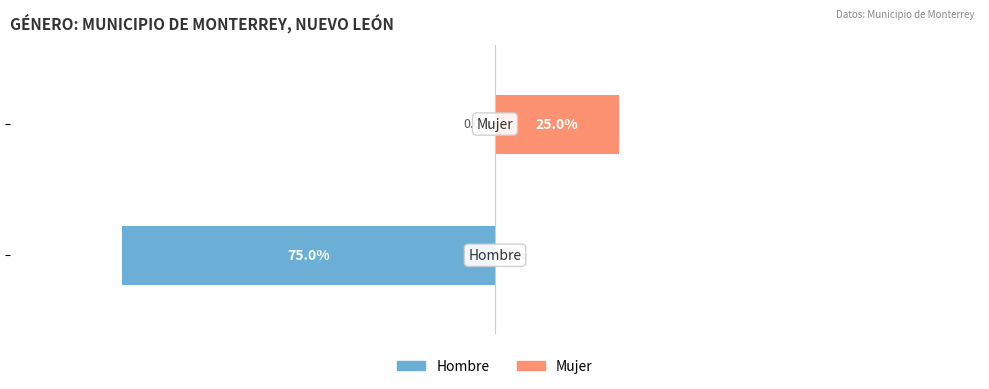

Reading right to left, transcribe all the data shown in this chart.

Hombre: −75=0	−100=-75
Mujer: −75=25	−100=0